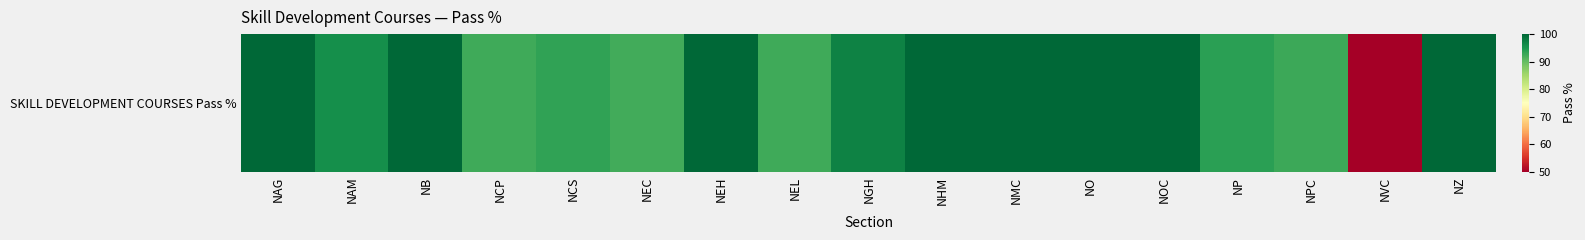

List the labels in order of value, smallest first.

NVC, NEC, NCP, NEL, NPC, NCS, NP, NAM, NGH, NAG, NB, NEH, NHM, NMC, NO, NOC, NZ